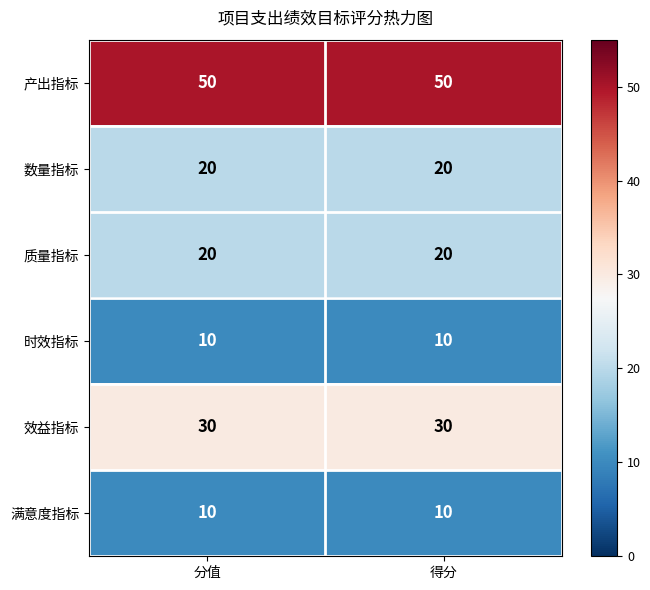

What is the difference between the highest and lowest values at 得分?

40